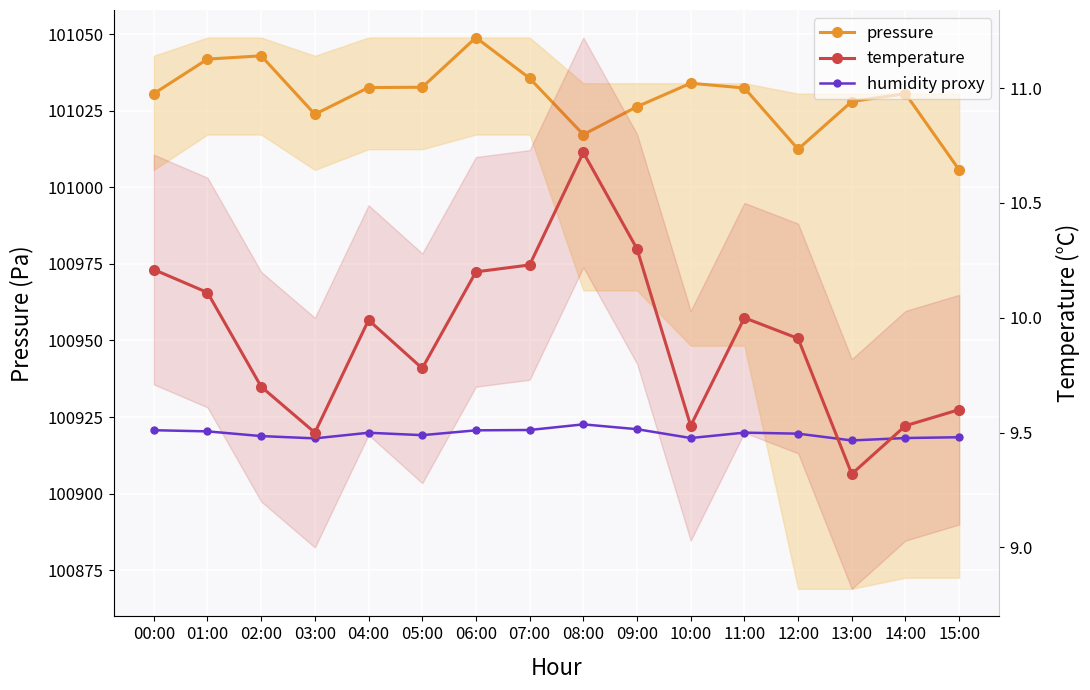

At which category does humidity proxy reach its first local valley?

03:00